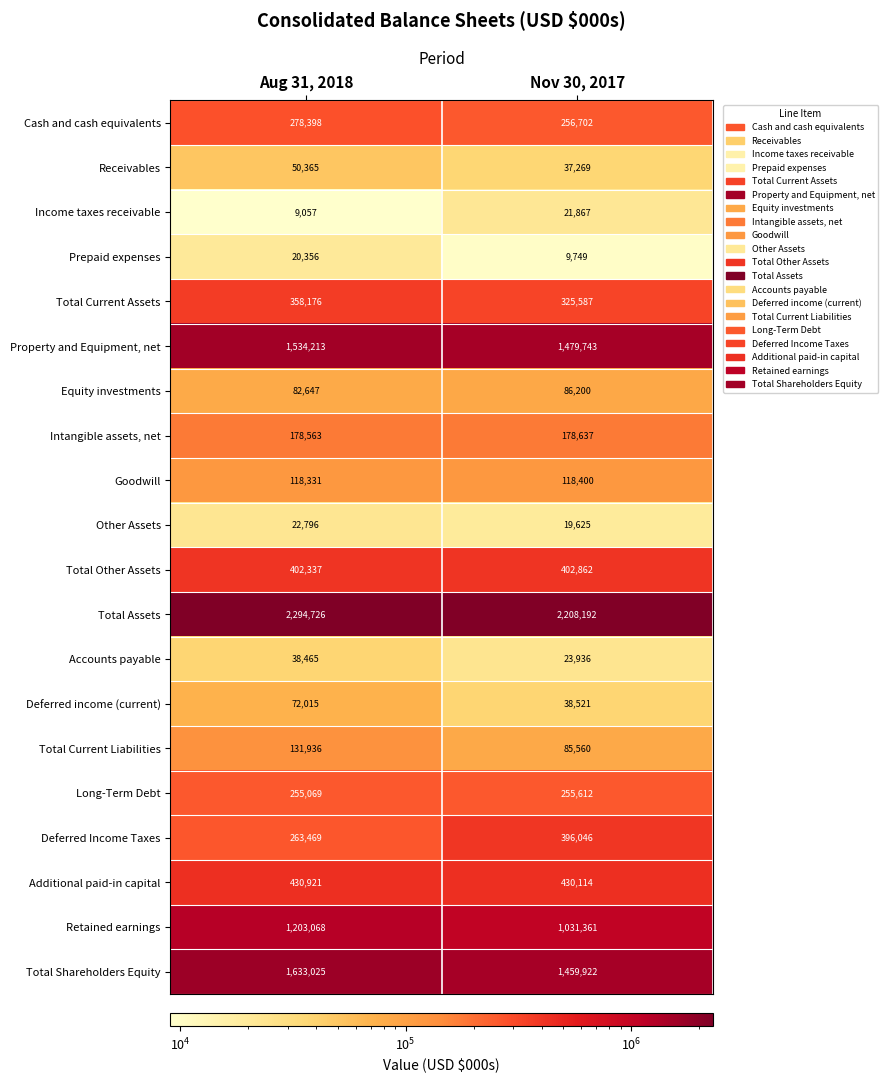

How many categories are shown in the chart?

2